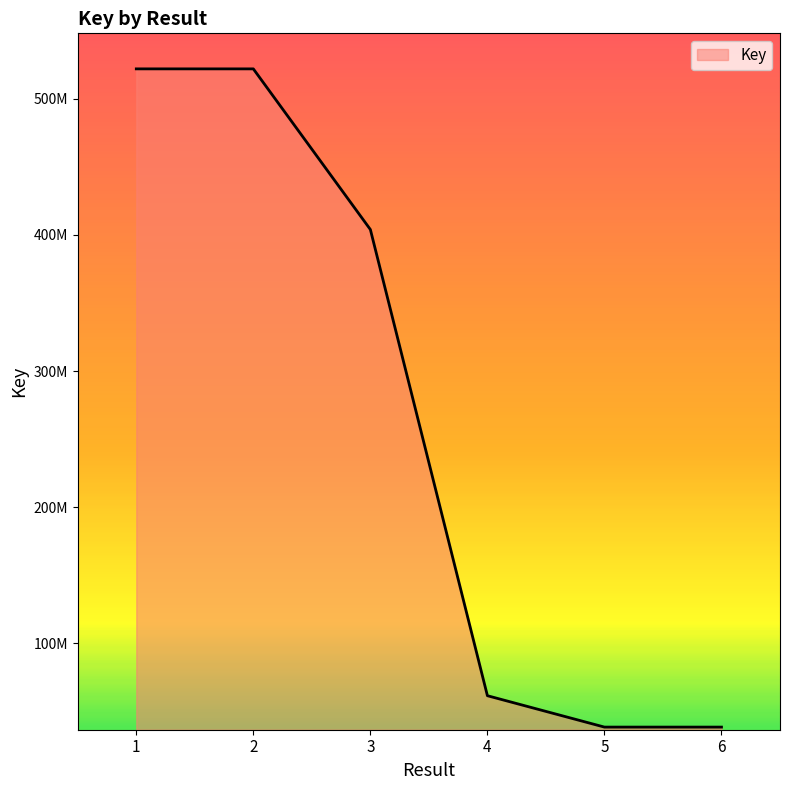

The chart shows a value of 403881304 at 3. True or false?

True